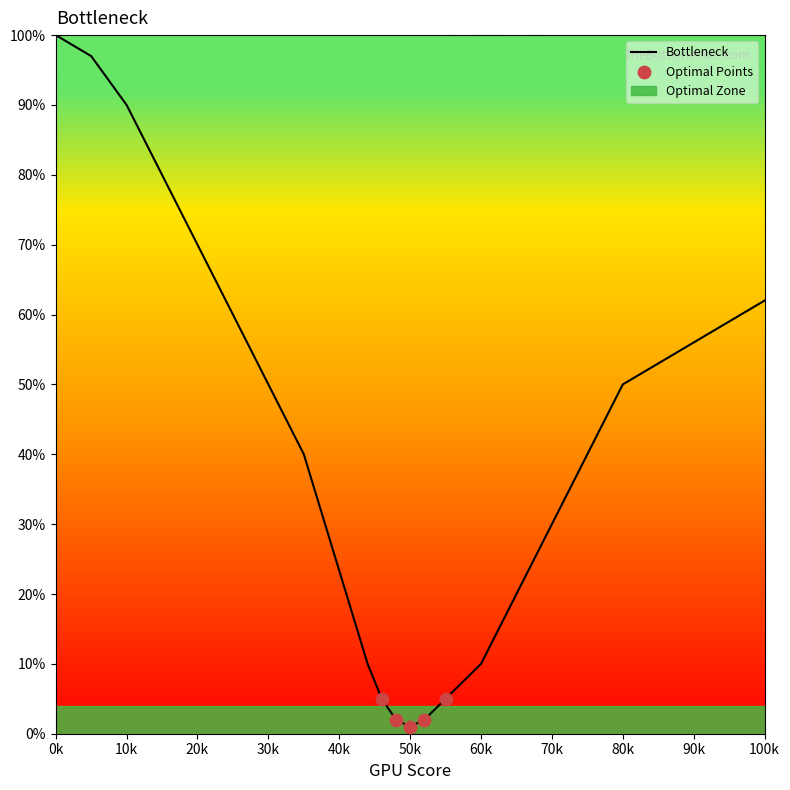

Is it true that Bottleneck equals 120 at 10k?

False